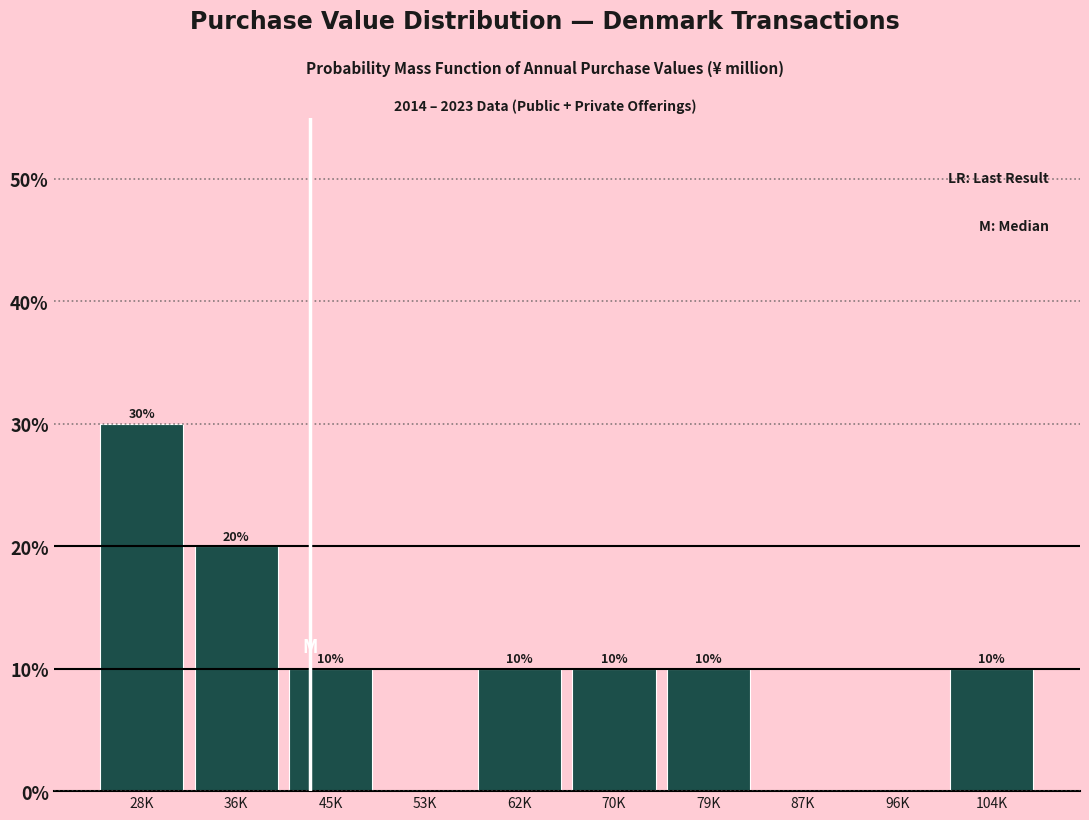

Reading left to right, what are all the values shown in this chart?

28K=30	36K=20	45K=10	53K=0	62K=10	70K=10	79K=10	87K=0	96K=0	104K=10